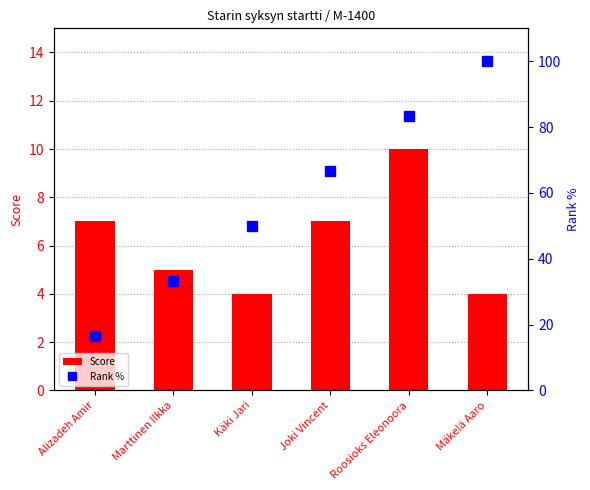

Reading left to right, transcribe all the data shown in this chart.

Score: 7.0	5.0	4.0	7.0	10.0	4.0
Rank %: 16.7	33.3	50.0	66.7	83.3	100.0